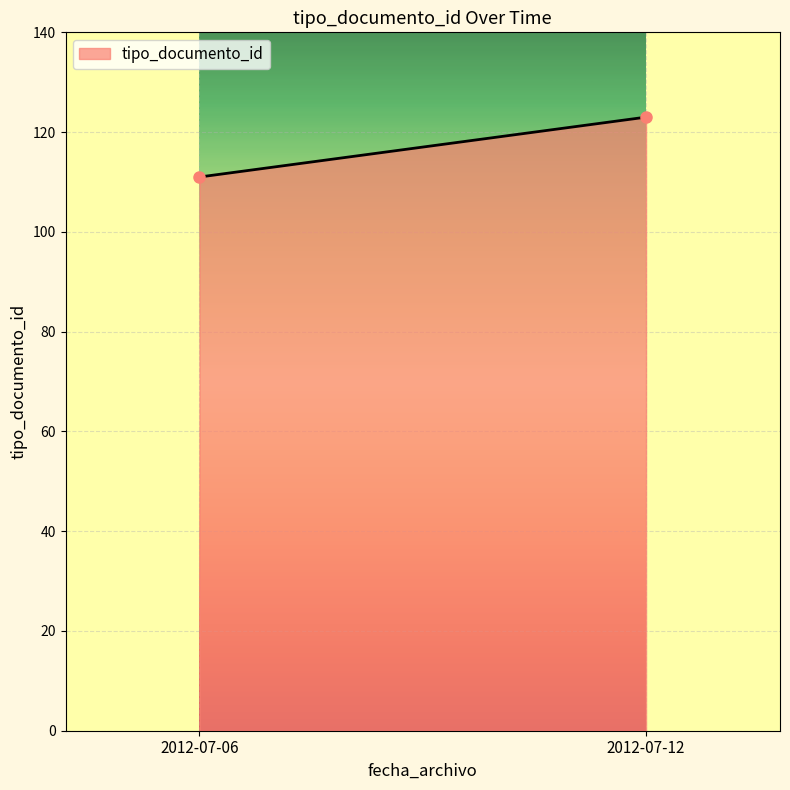

What is the change in value from 2012-07-06 to 2012-07-12?

+12